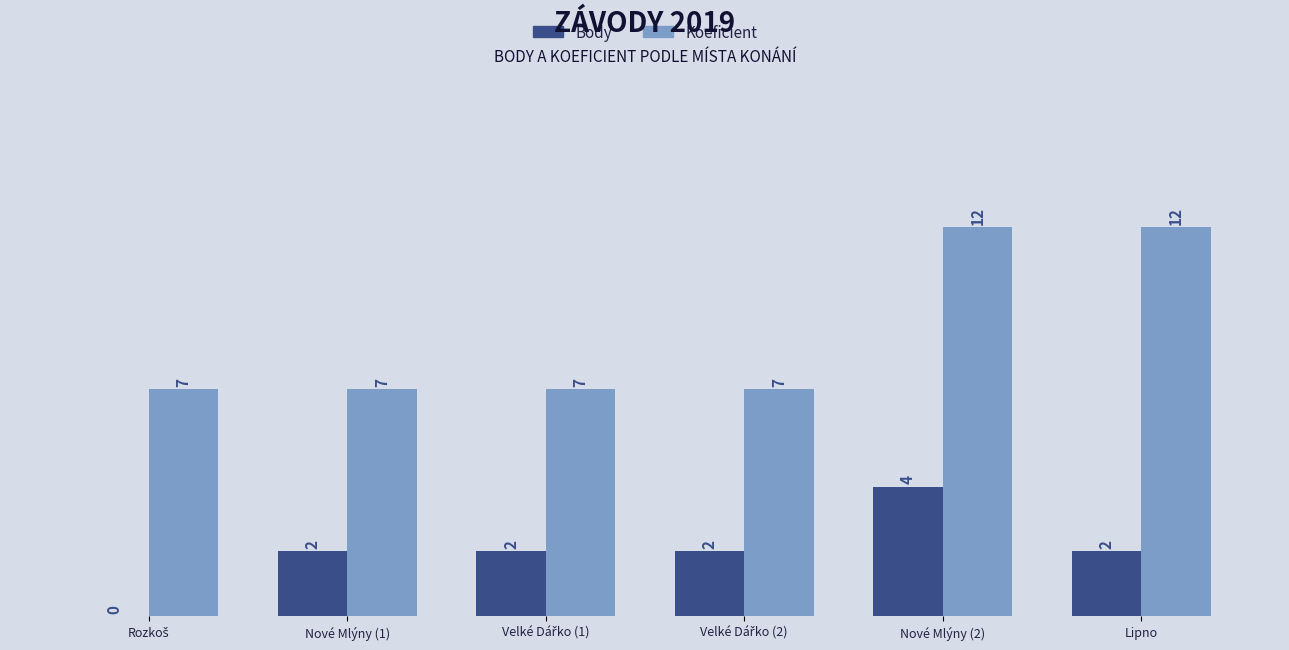

Which series has the largest total across all categories?

Koeficient